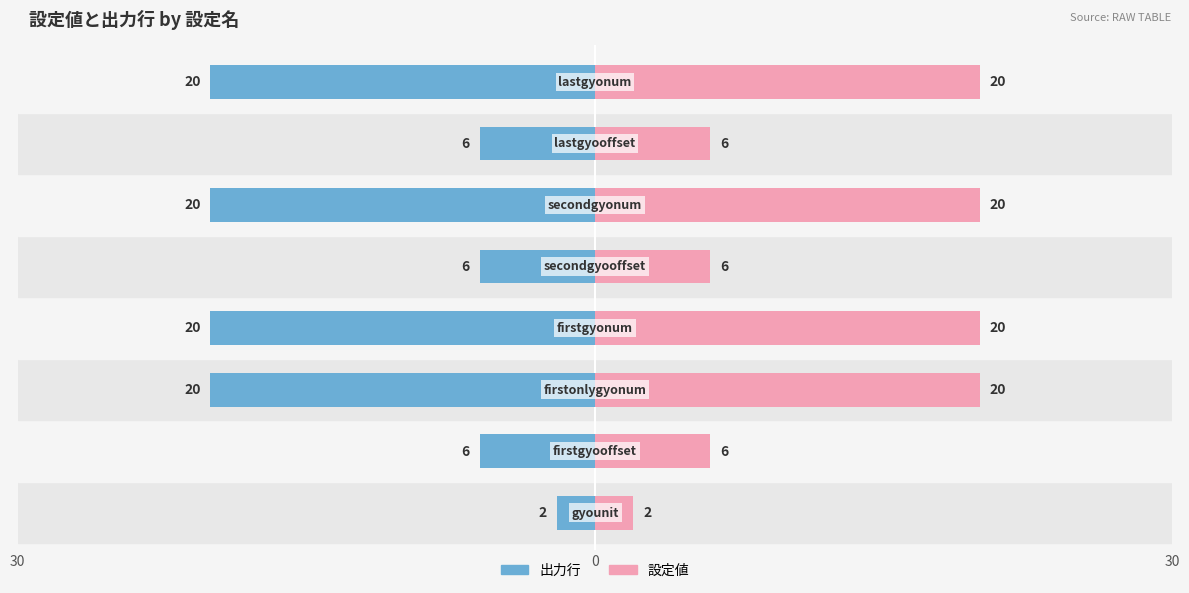

How many values in the 設定値 series are below 20?

4